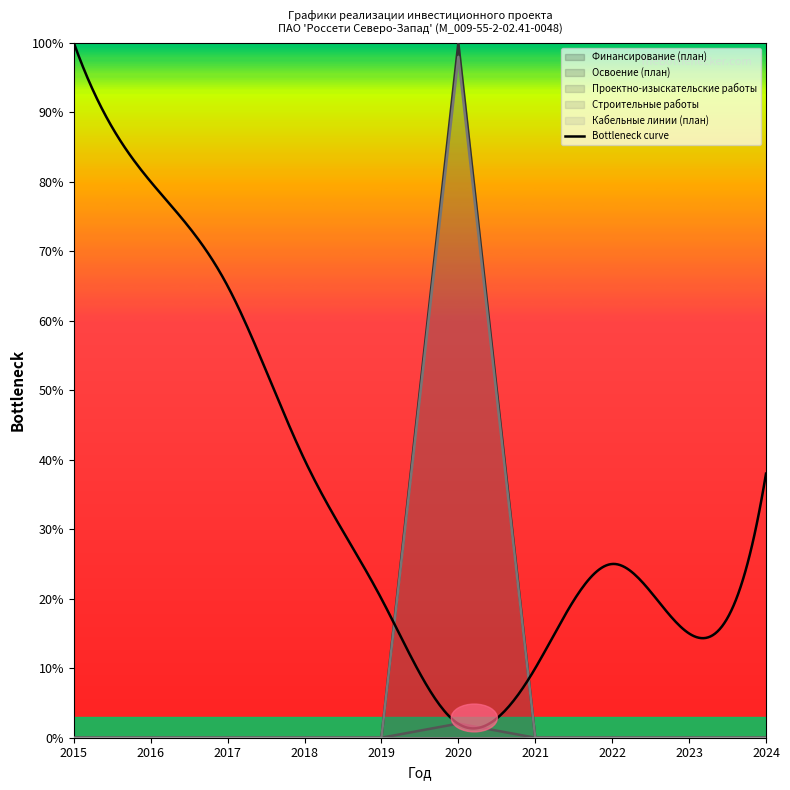

How many interior local peaks does the Освоение (план) series have?

1